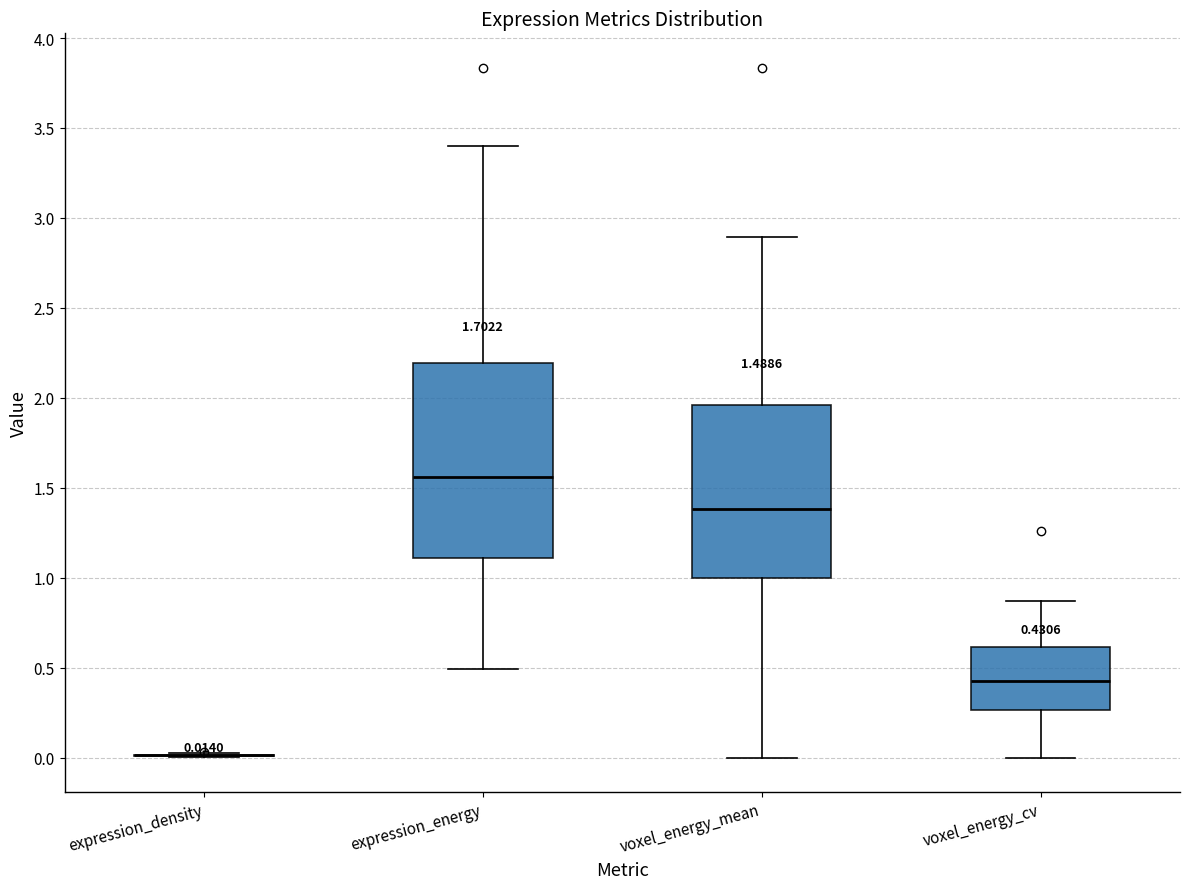

Which box is the tallest, from its lower edge to its upper edge?

expression_energy